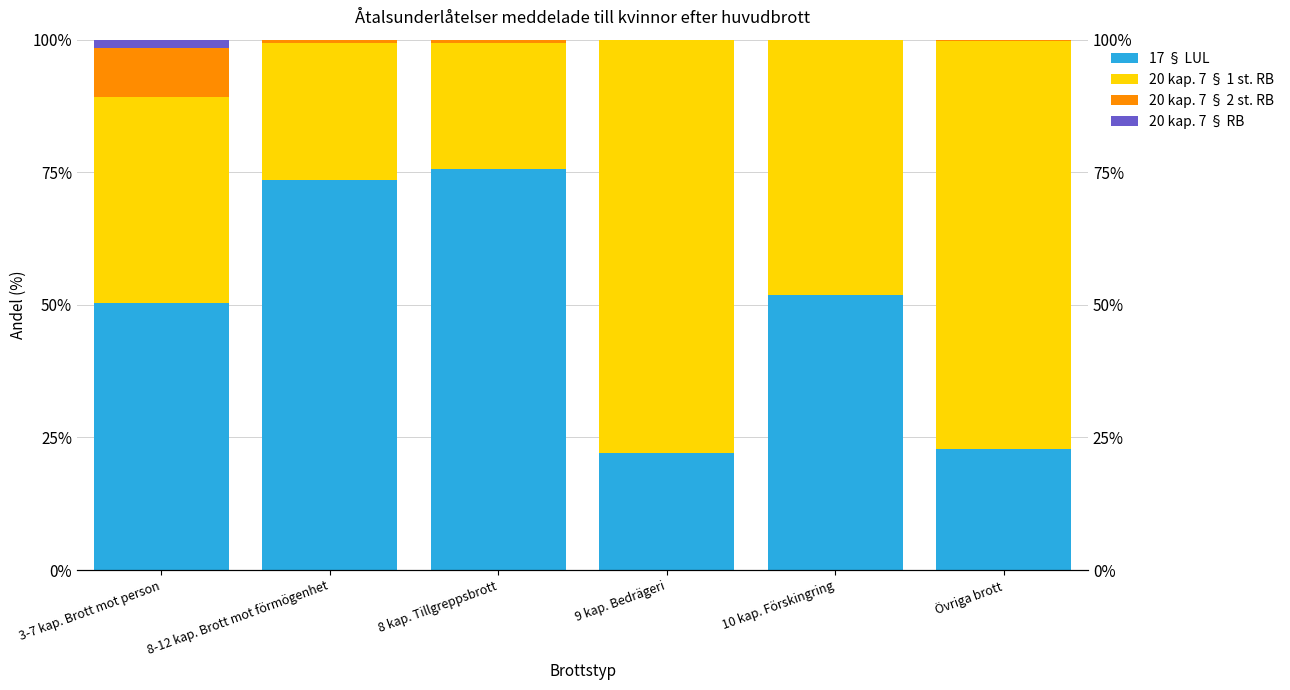

What position from the right is 8-12 kap. Brott mot förmögenhet?

5